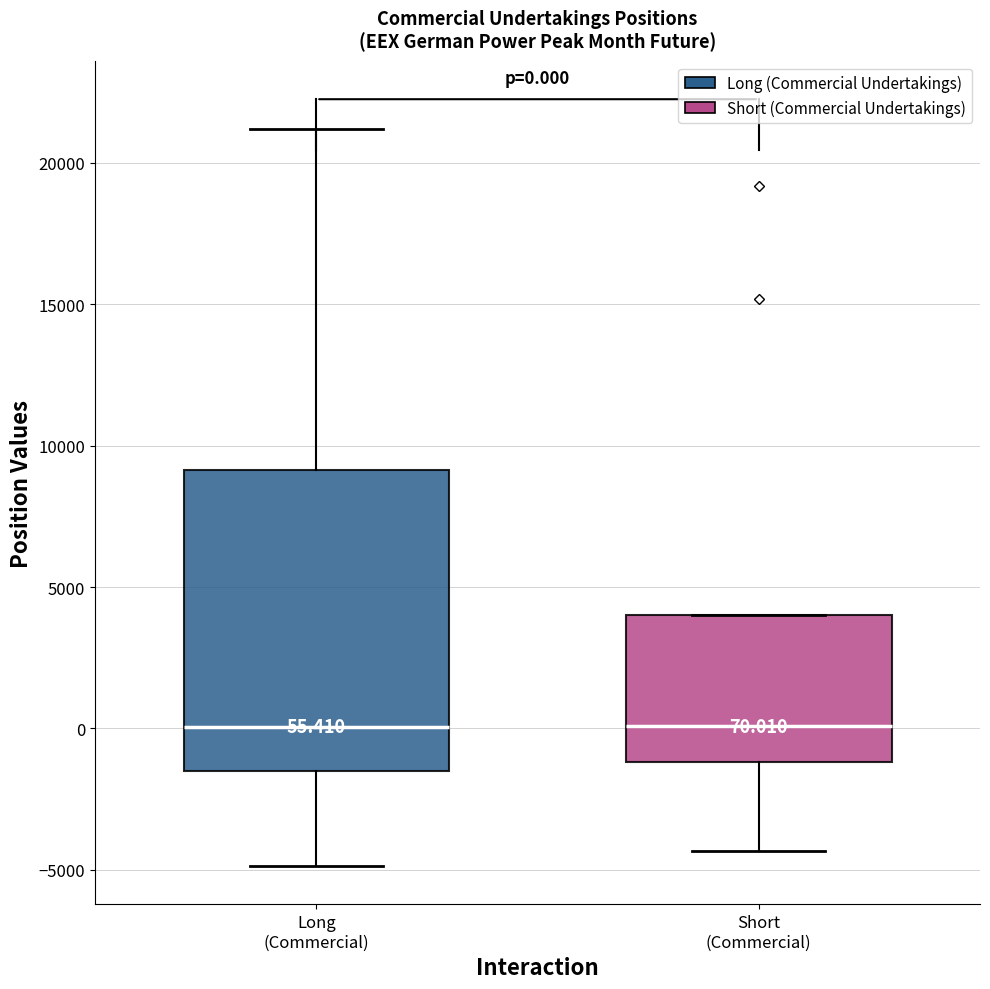

Which box is the tallest, from its lower edge to its upper edge?

Long (Commercial)